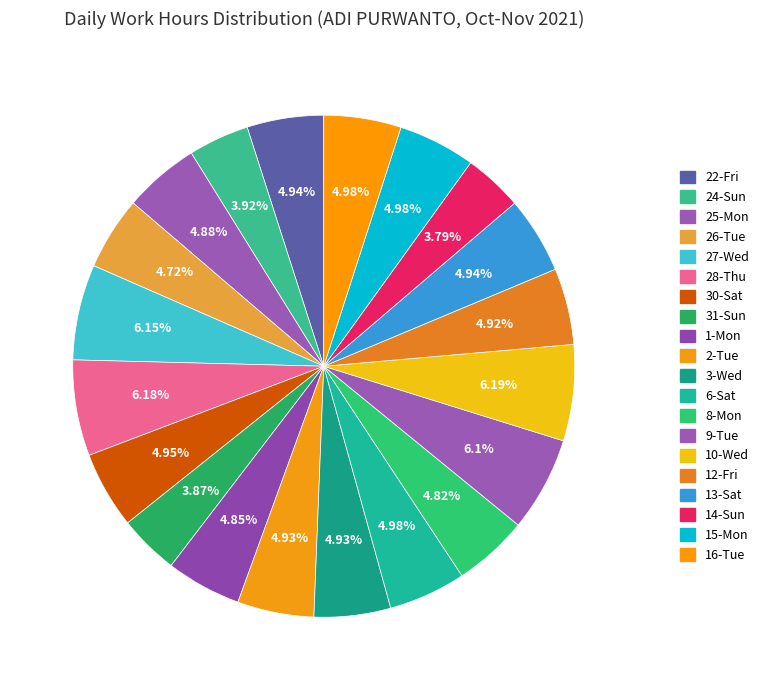

To the nearest percent, what is the difference between the 30-Sat and 14-Sun slice percentages?

1%